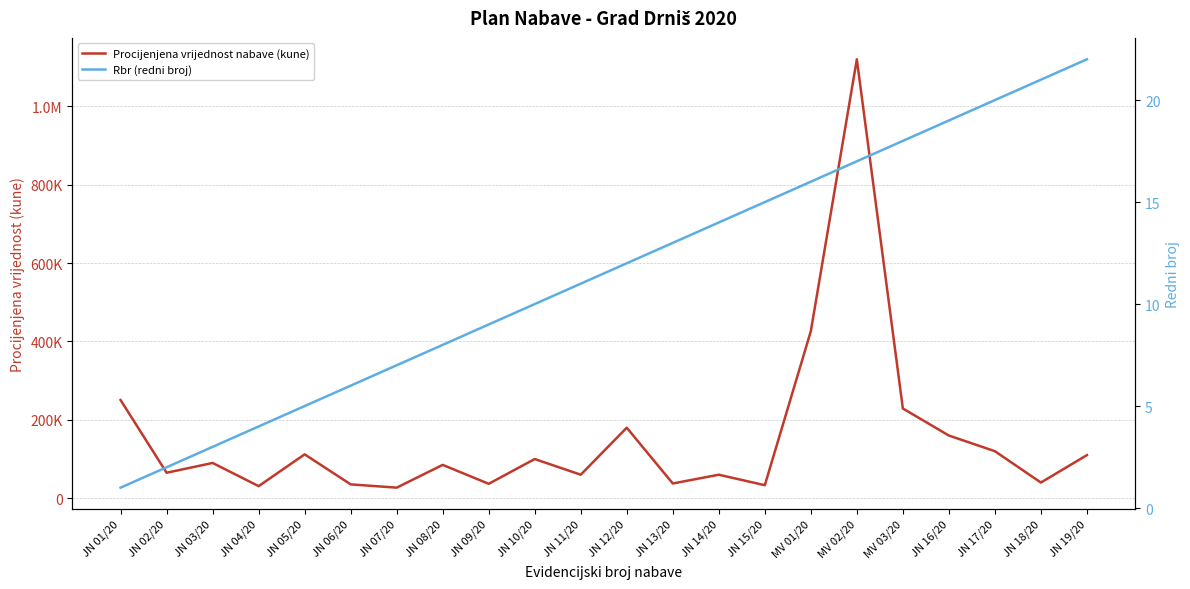

Reading left to right, what are all the values shown in this chart?

Procijenjena vrijednost nabave (kune): JN 01/20=250500.0	JN 02/20=65000.0	JN 03/20=90000.0	JN 04/20=30888.4	JN 05/20=111944.0	JN 06/20=35378.3	JN 07/20=27000.0	JN 08/20=85100.0	JN 09/20=36800.0	JN 10/20=100000.0	JN 11/20=60000.0	JN 12/20=180000.0	JN 13/20=37632.0	JN 14/20=60000.0	JN 15/20=33216.0	MV 01/20=426100.0	MV 02/20=1120000.0	MV 03/20=228993.0	JN 16/20=159993.0	JN 17/20=120000.0	JN 18/20=40000.0	JN 19/20=110000.0
Rbr (redni broj): JN 01/20=1.0	JN 02/20=2.0	JN 03/20=3.0	JN 04/20=4.0	JN 05/20=5.0	JN 06/20=6.0	JN 07/20=7.0	JN 08/20=8.0	JN 09/20=9.0	JN 10/20=10.0	JN 11/20=11.0	JN 12/20=12.0	JN 13/20=13.0	JN 14/20=14.0	JN 15/20=15.0	MV 01/20=16.0	MV 02/20=17.0	MV 03/20=18.0	JN 16/20=19.0	JN 17/20=20.0	JN 18/20=21.0	JN 19/20=22.0